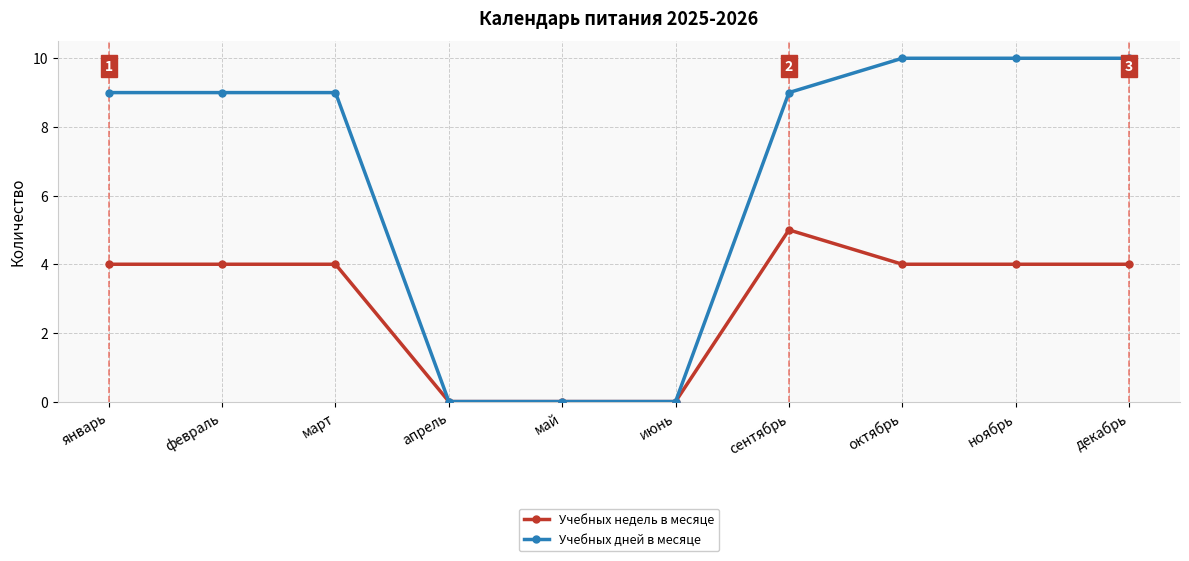

What is the label of the 3rd point from the right?

октябрь